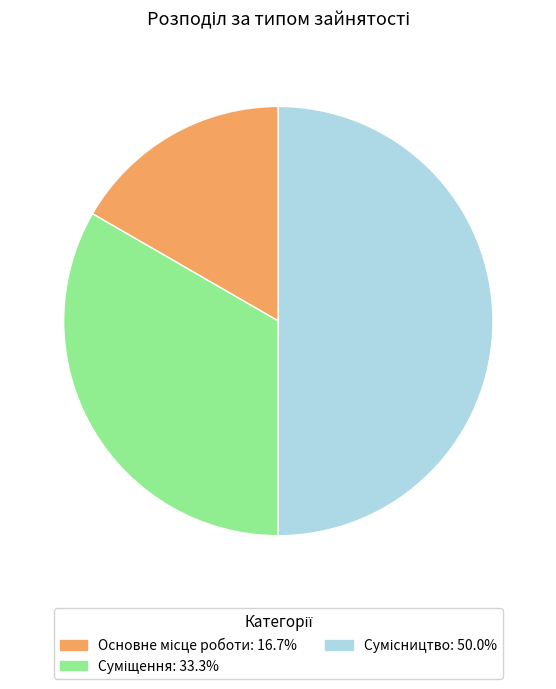

True or false: Суміщення accounts for 39% of the total.

False